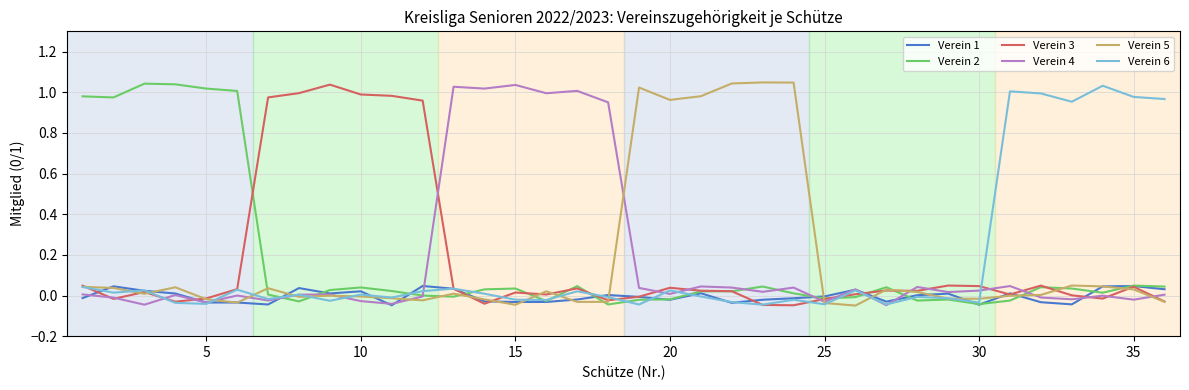

How many distinct data groups are displayed?

6